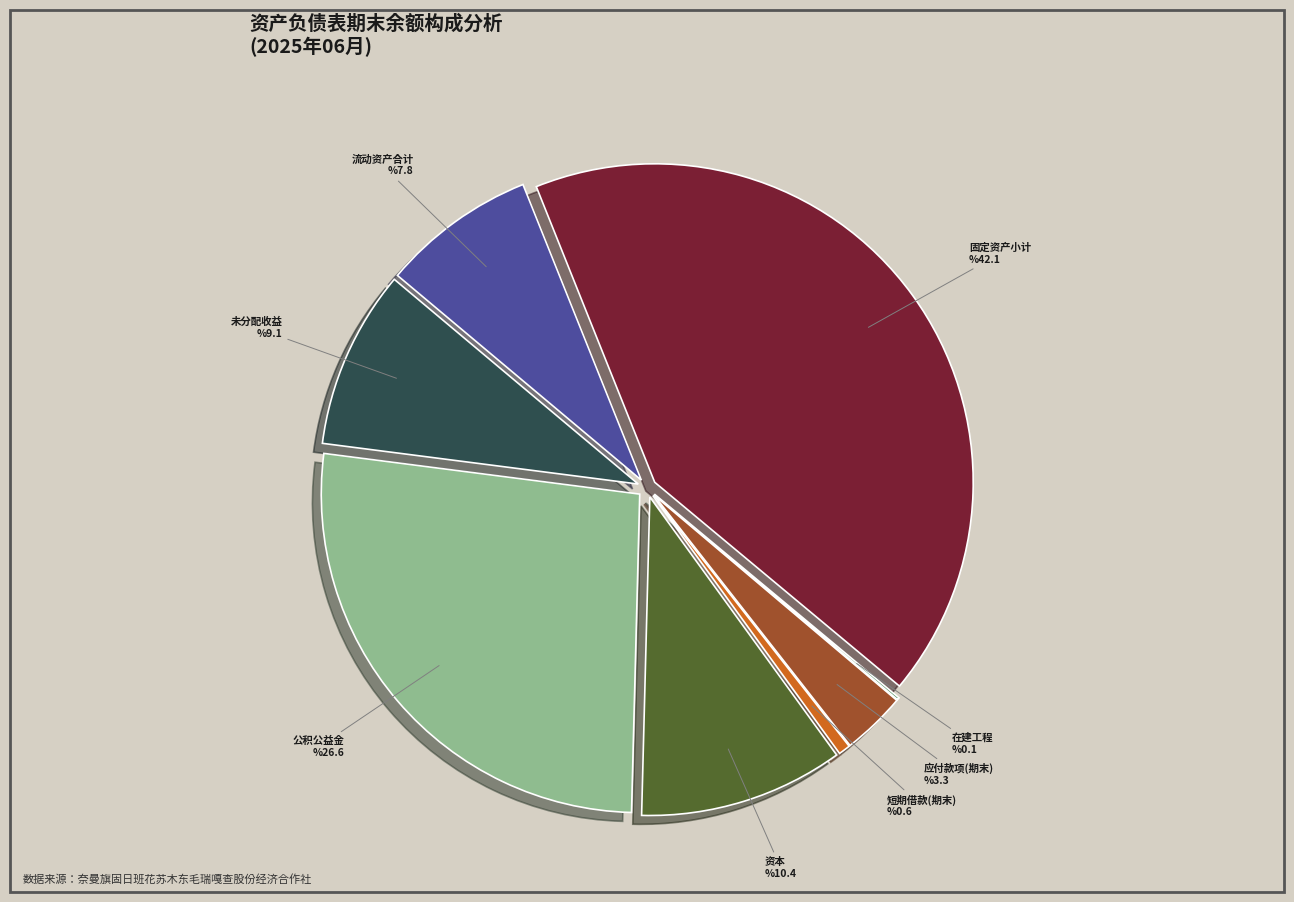

Does 资本 account for over 50% of the chart?

No